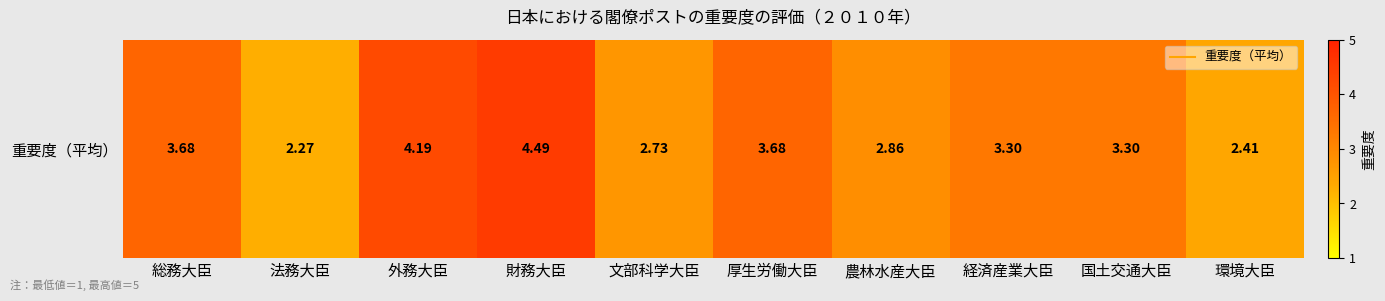

Reading left to right, extract all data points from this chart.

3.7	2.3	4.2	4.5	2.7	3.7	2.9	3.3	3.3	2.4